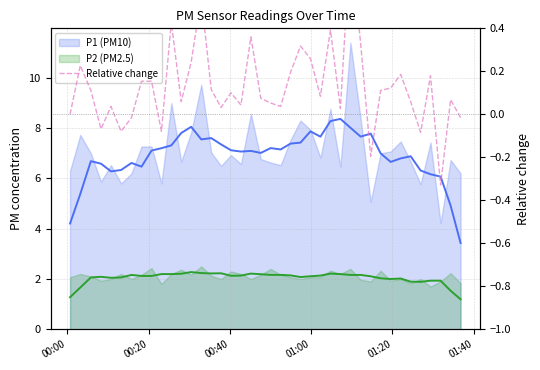

True or false: P1 smooth and P2 smooth intersect in this chart.

False